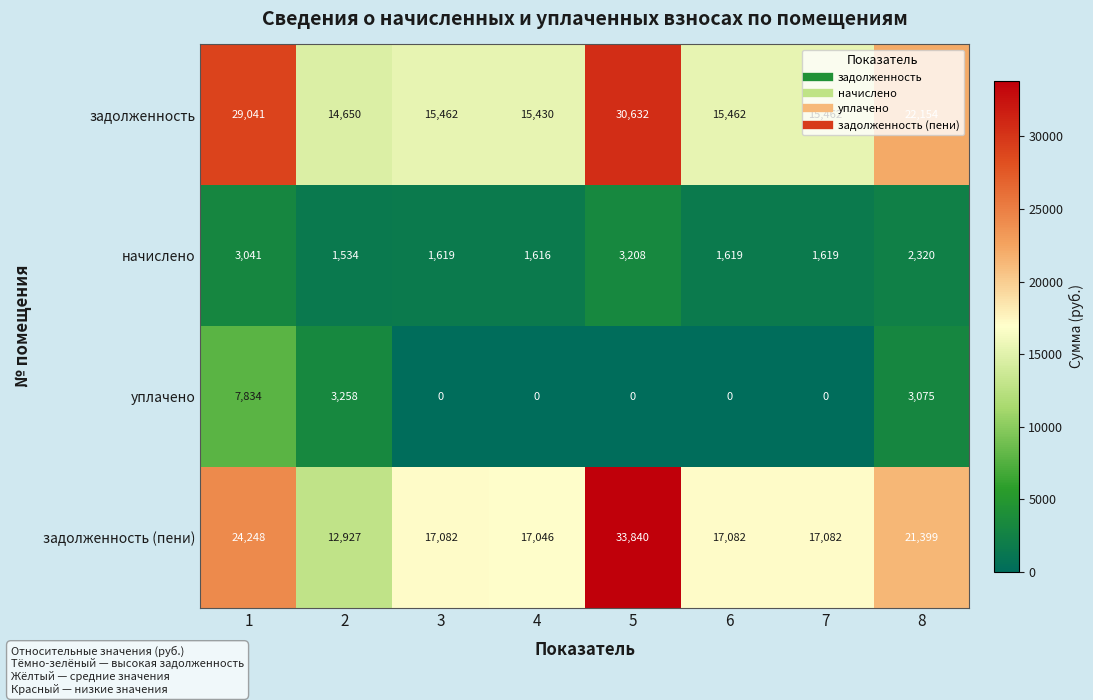

What is the minimum value for задолженность (пени)?

12927